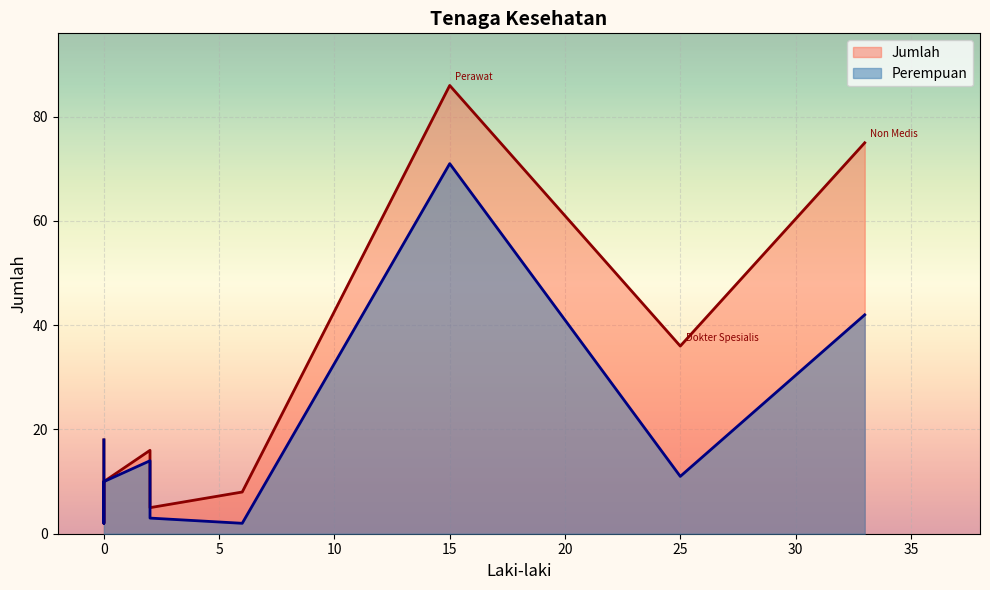

What is the value of the Jumlah point at the 8th from the left?

16